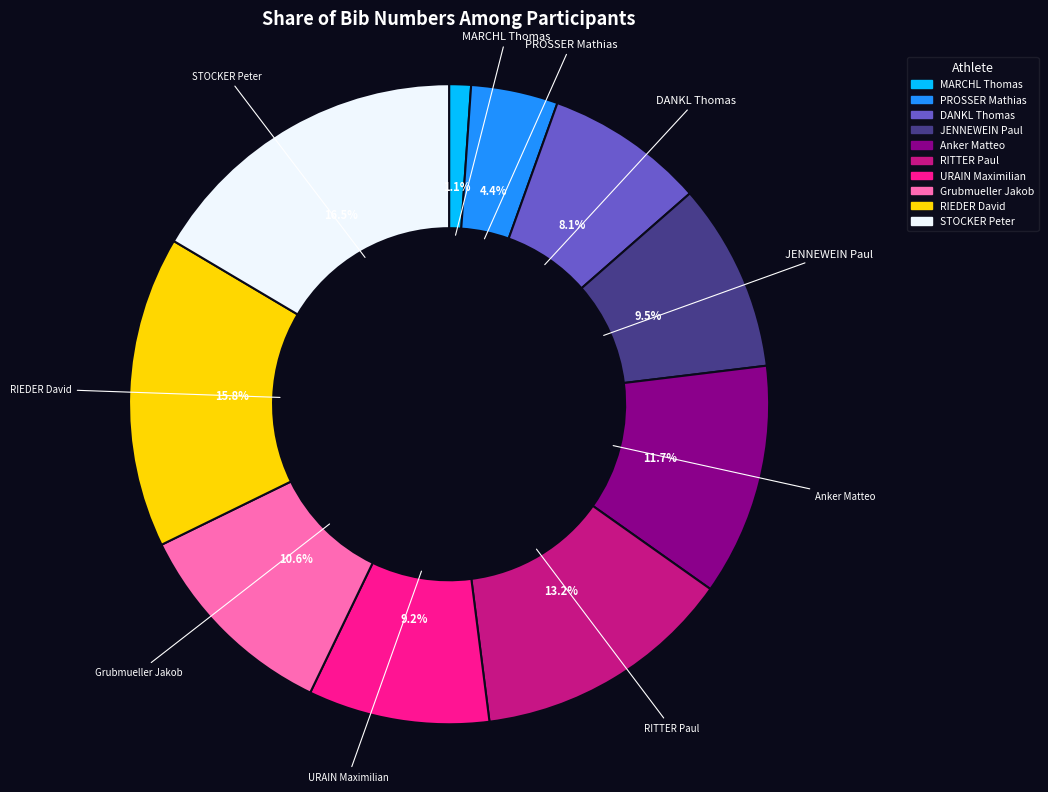

What is the ratio of the value at MARCHL Thomas to the value at DANKL Thomas?

0.1